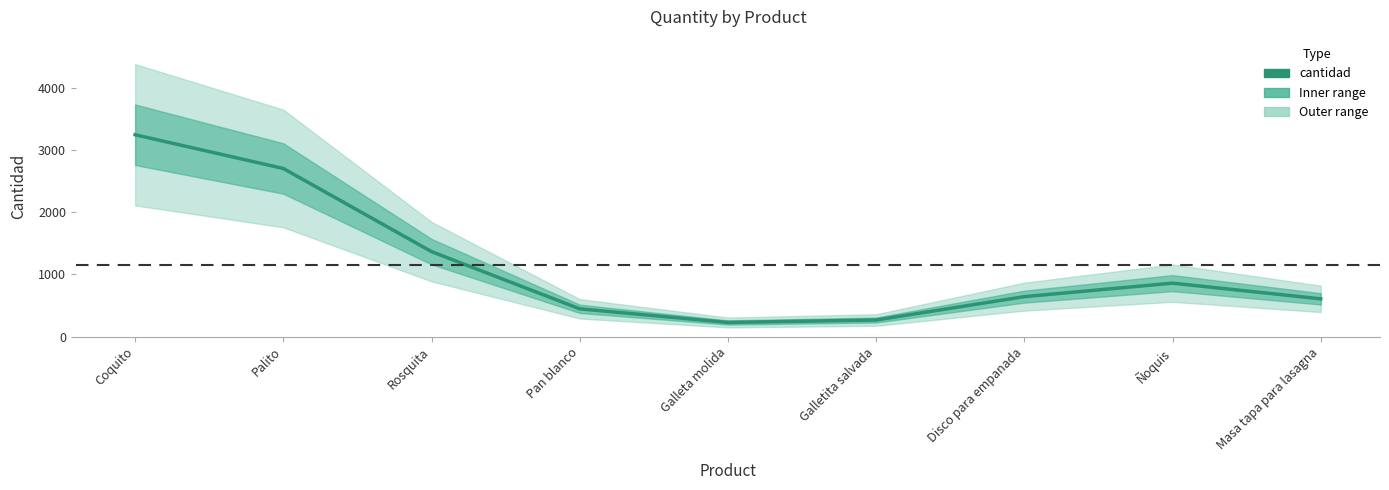

What is the label of the 1st point from the left?

Coquito